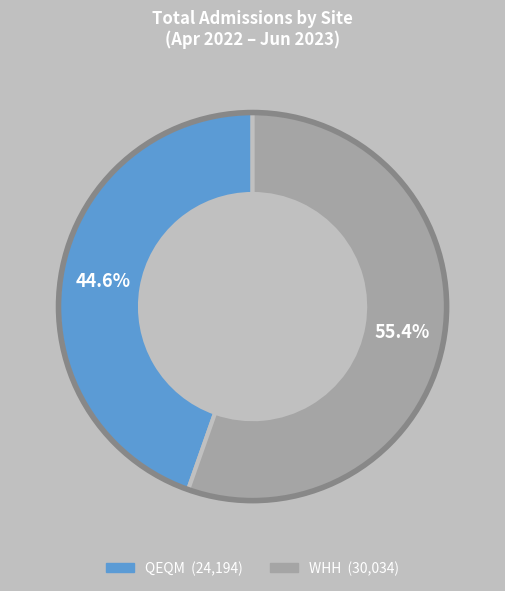

Does any single category account for the majority?

Yes